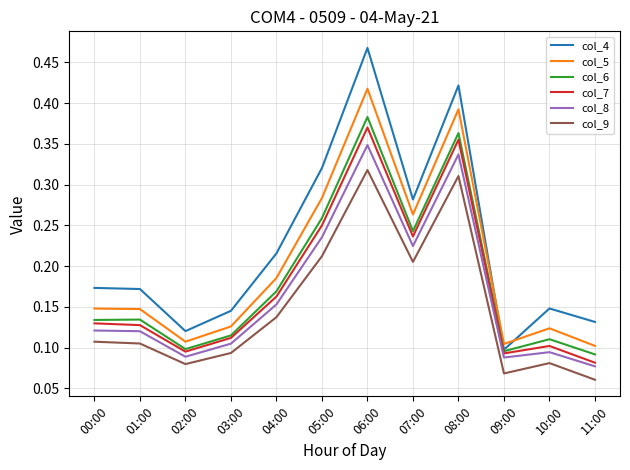

At which category does col_8 reach its first local valley?

02:00